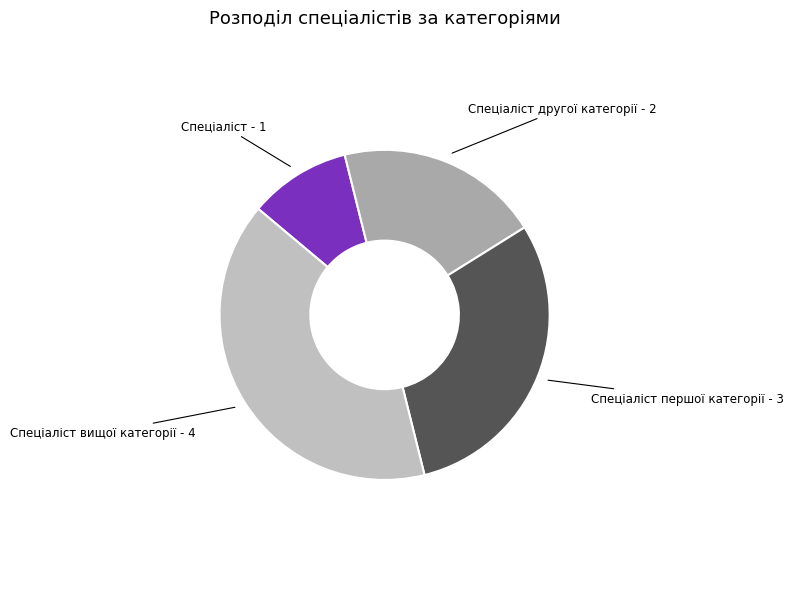

What is the ratio of the value at Спеціаліст другої категорії to the value at Спеціаліст вищої категорії?

0.5